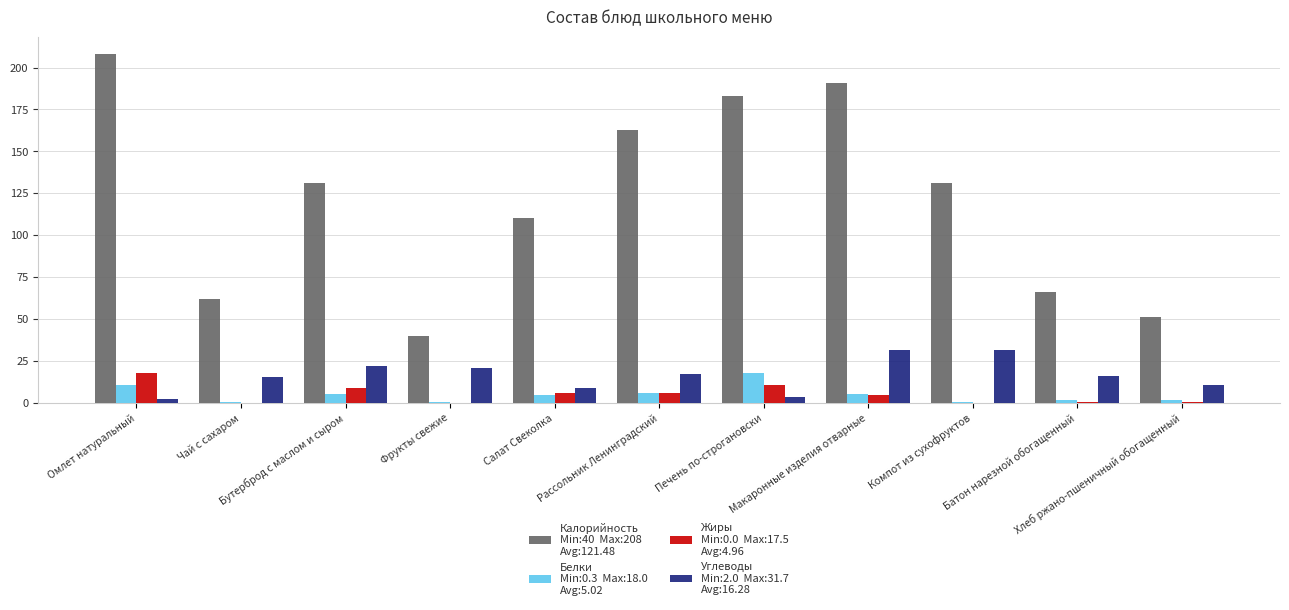

Does the chart contain stacked bars?

No